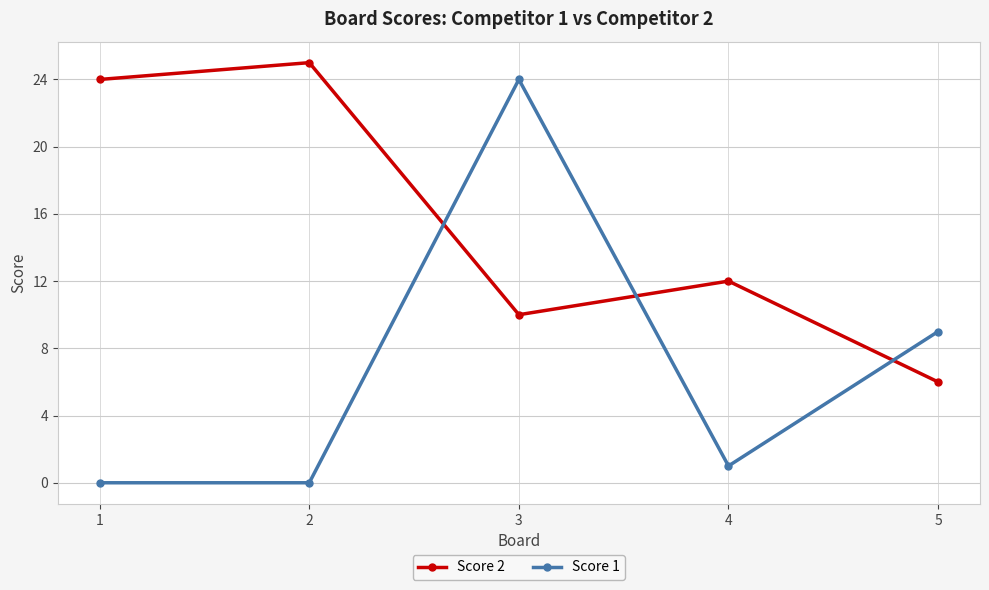

At which category is the sum across all series the highest?

3